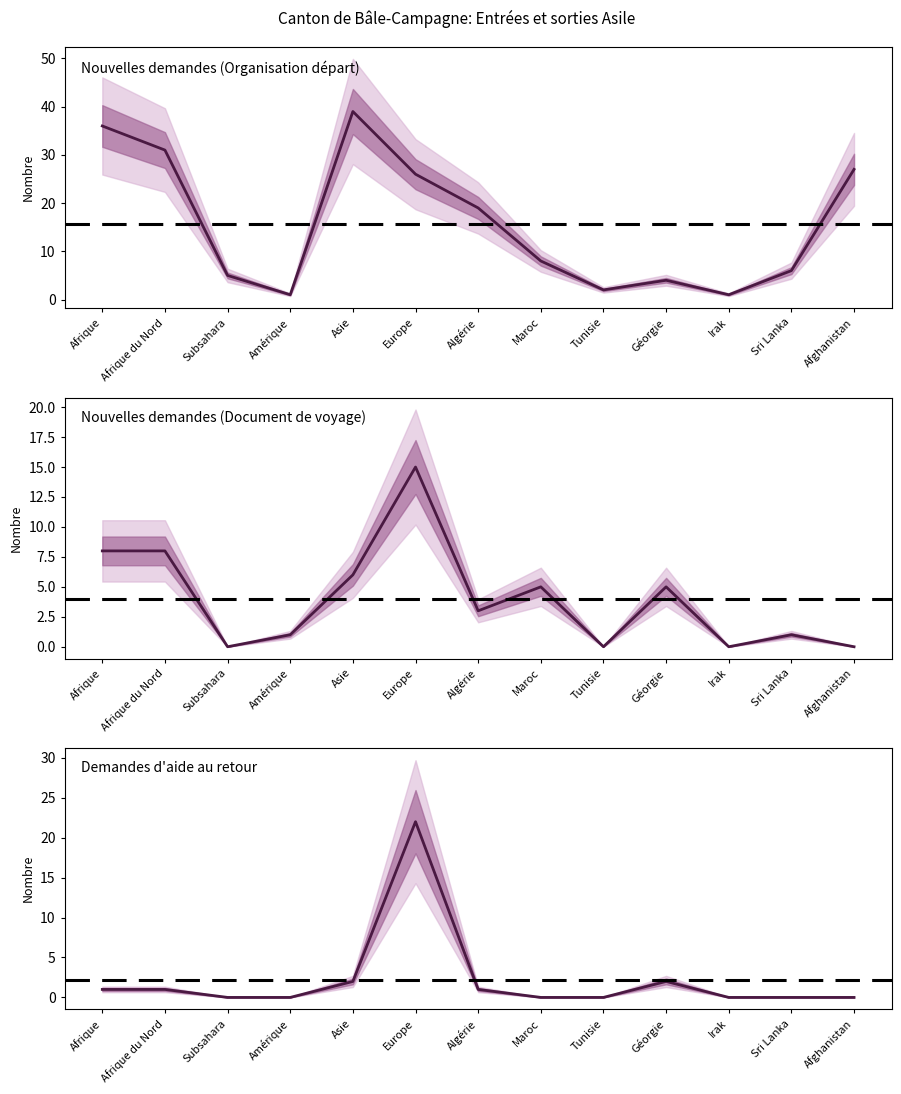

List the labels in order of value, largest first.

Europe, Asie, Géorgie, Afrique, Afrique du Nord, Algérie, Subsahara, Amérique, Maroc, Tunisie, Irak, Sri Lanka, Afghanistan